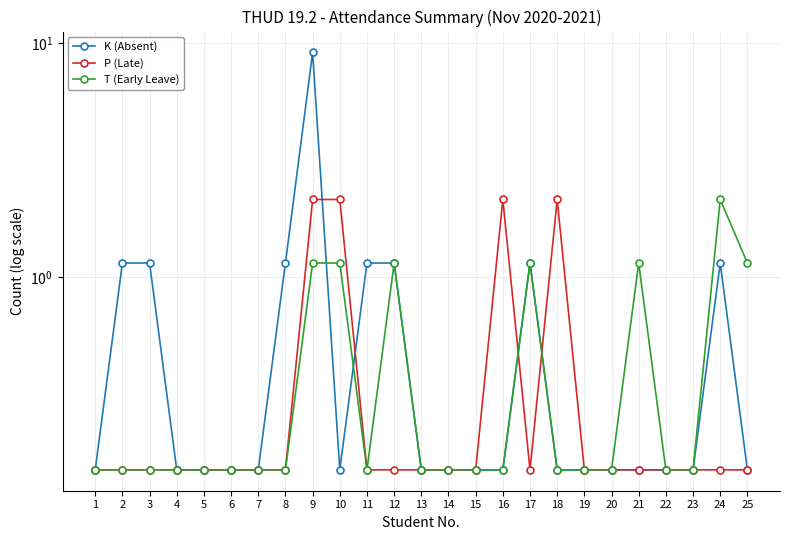

What is the total value across all series at 22?

0.4